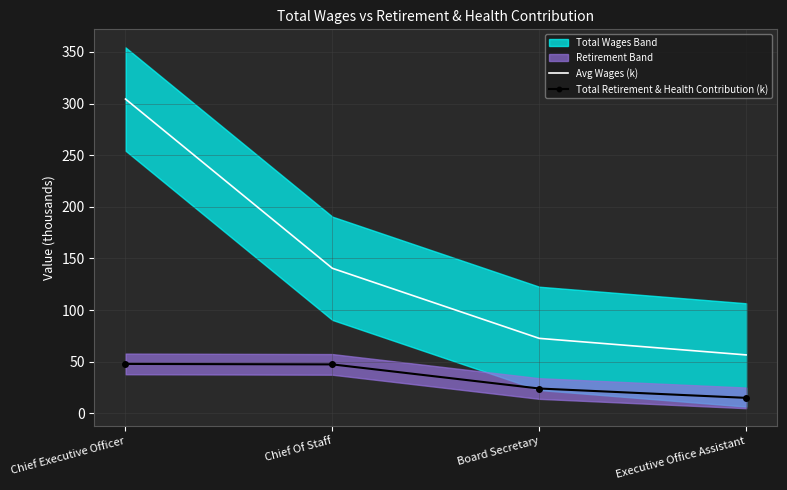

What is the difference between the Avg Wages (k) values at Chief Executive Officer and Chief Of Staff?

163.8